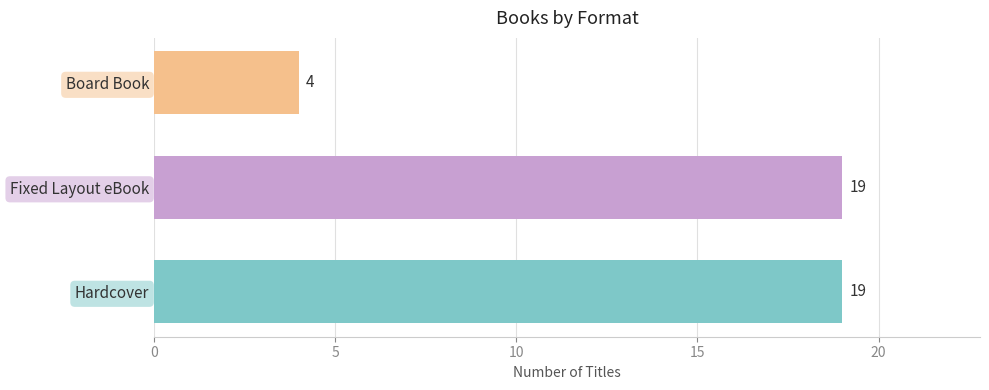

Reading bottom to top, what are all the values shown in this chart?

Hardcover=19	Fixed Layout eBook=19	Board Book=4